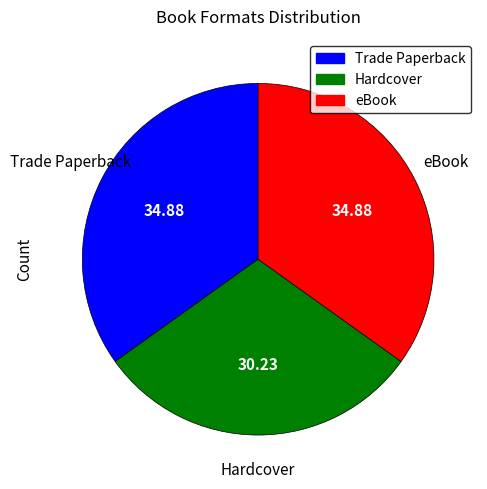

Do Trade Paperback and eBook together represent more than half of the pie?

Yes